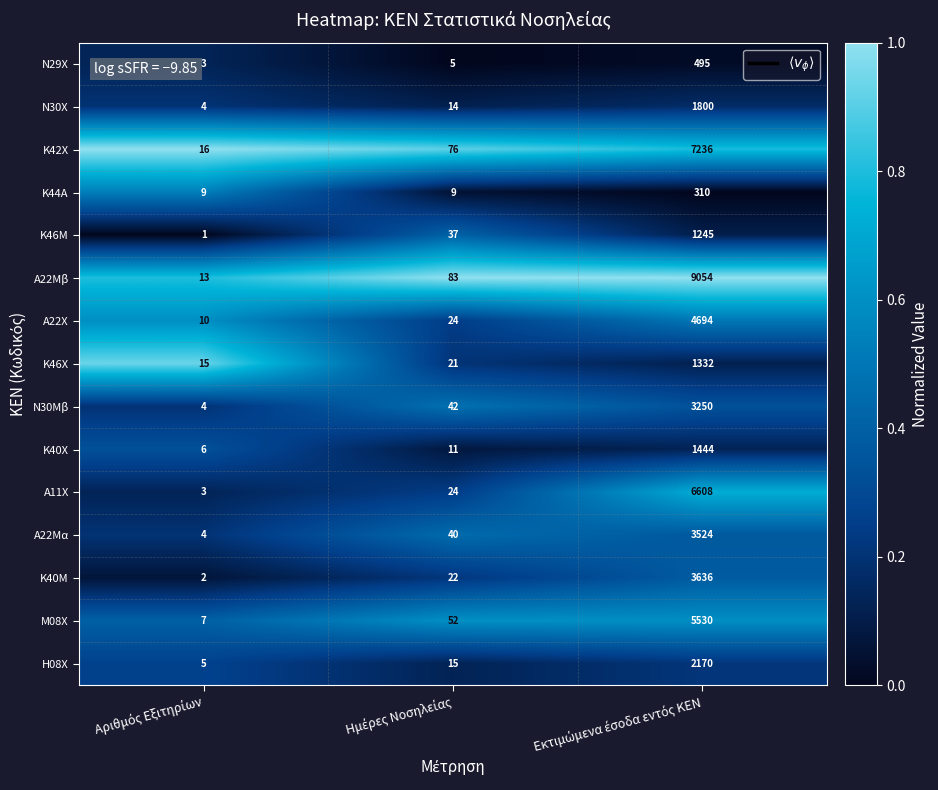

Which series has the largest total across all categories?

Α22Μβ